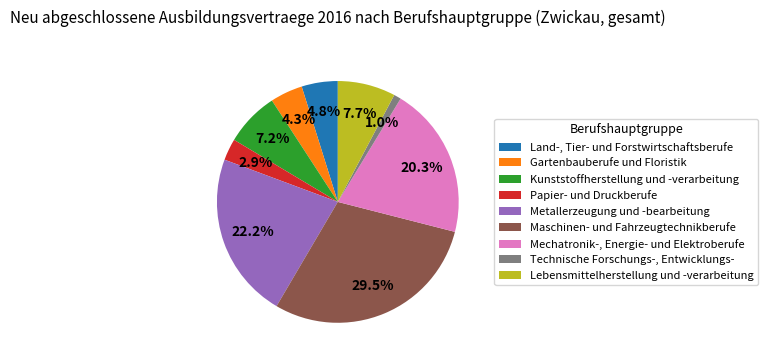

Do Mechatronik-, Energie- und Elektroberufe and Papier- und Druckberufe together represent more than half of the pie?

No